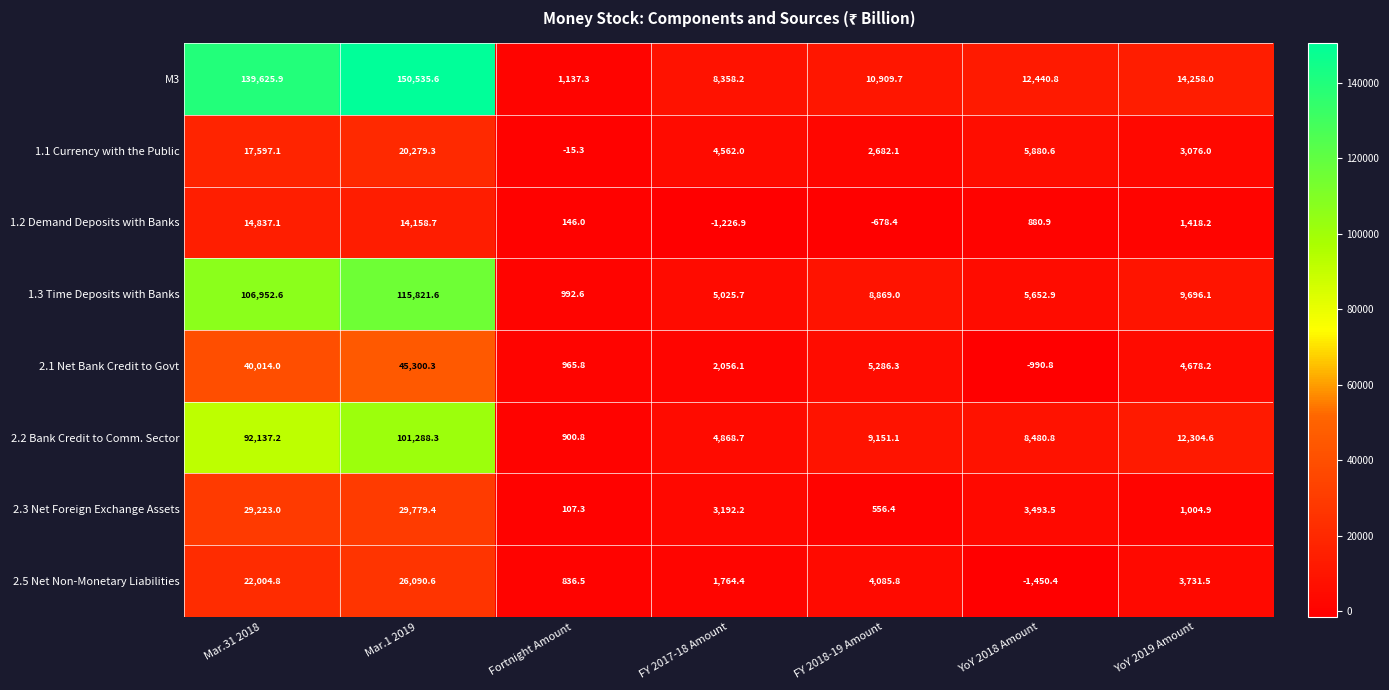

How many data points in 2.5 Net Non-Monetary Liabilities are above 3731?

4